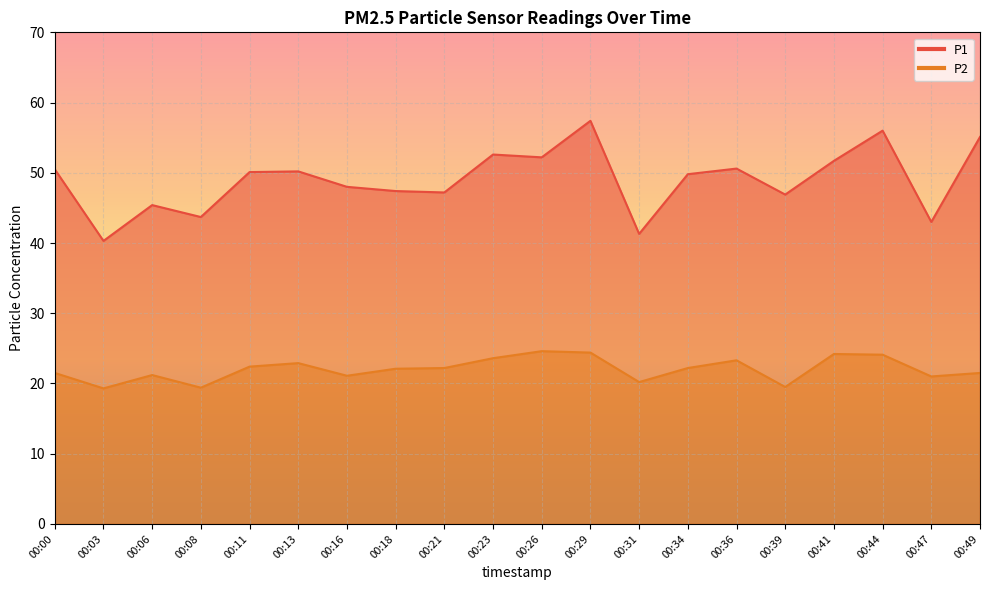

True or false: P2 and P1 intersect in this chart.

False